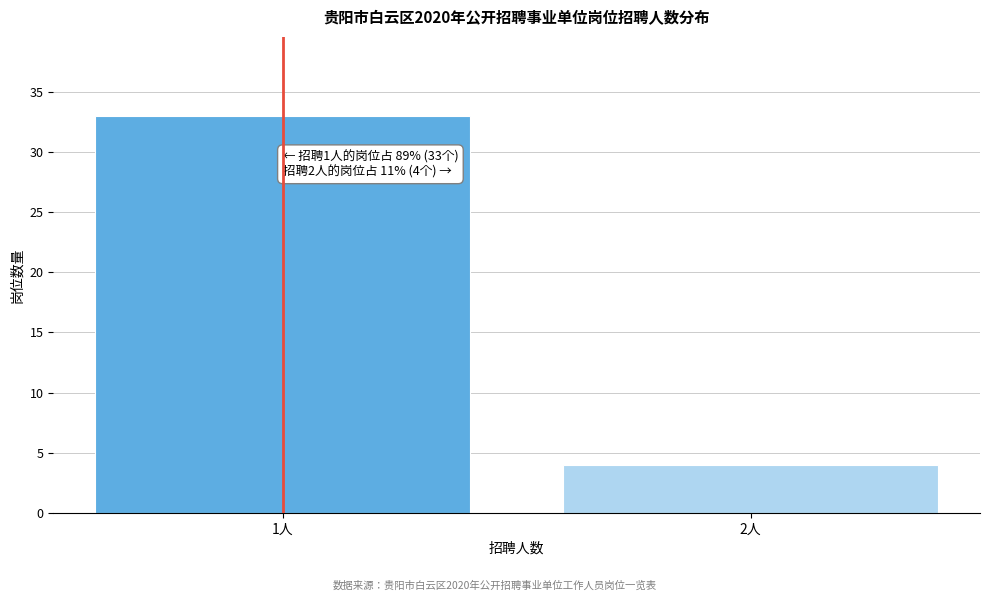

Reading right to left, what are all the values shown in this chart?

2人=4	1人=33